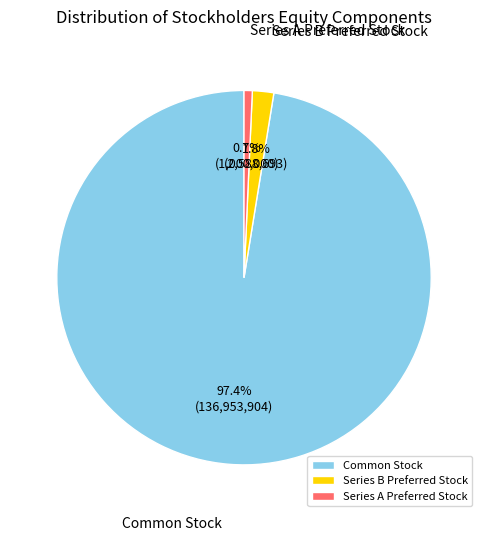

To the nearest percent, what percentage of the pie is Series B Preferred Stock?

2%